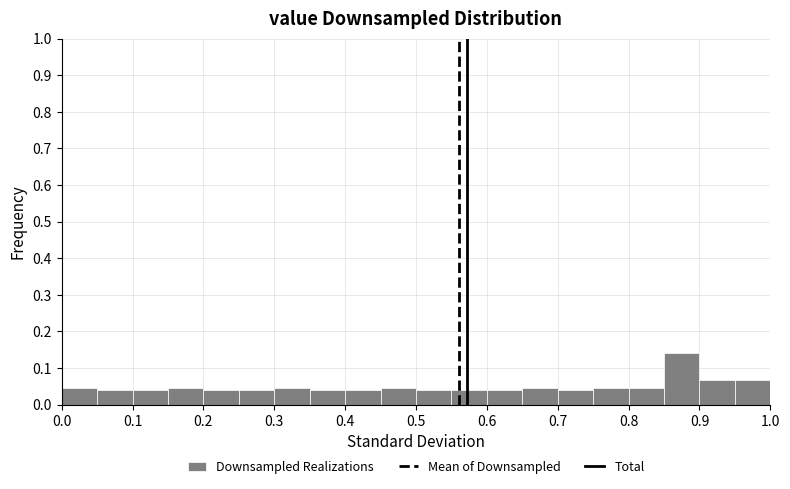

Over which range of the x-axis is the bar tallest?

0.85 to 0.90